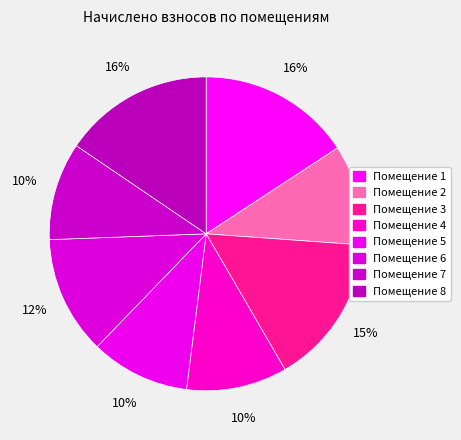

Which category has the biggest portion of the pie?

1